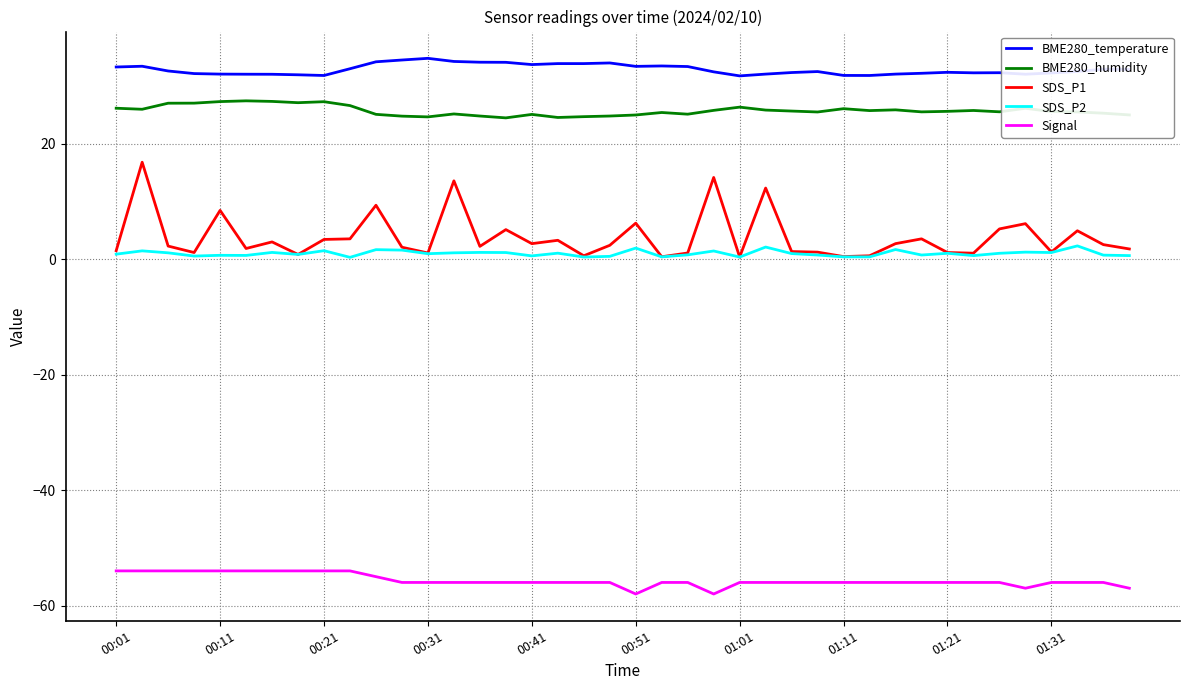

Which series has the largest total across all categories?

BME280_temperature